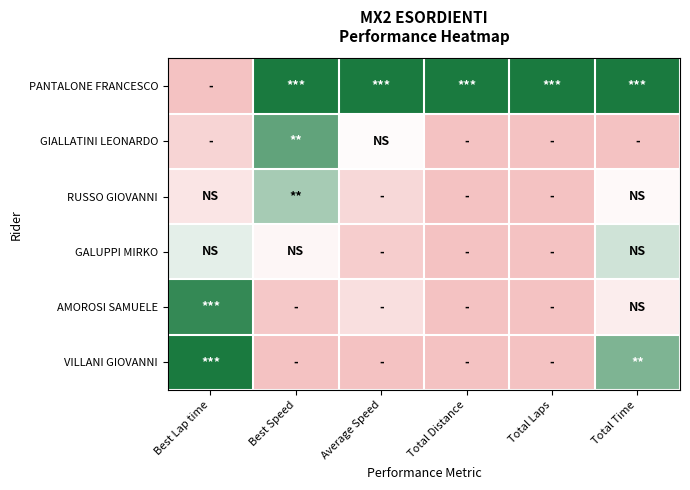

Count the number of data series in this chart.

6